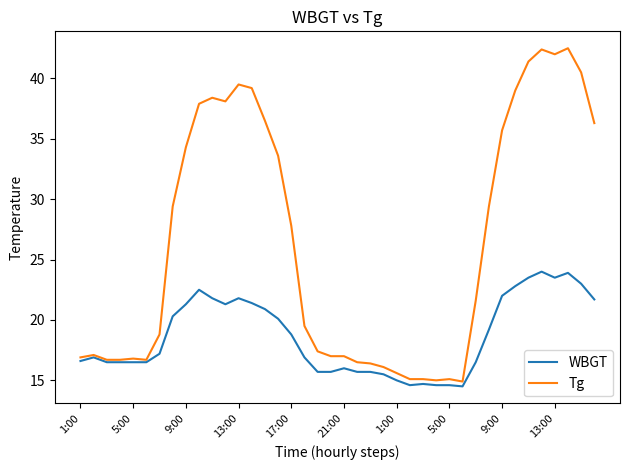

What is the average value of the WBGT series?

18.7